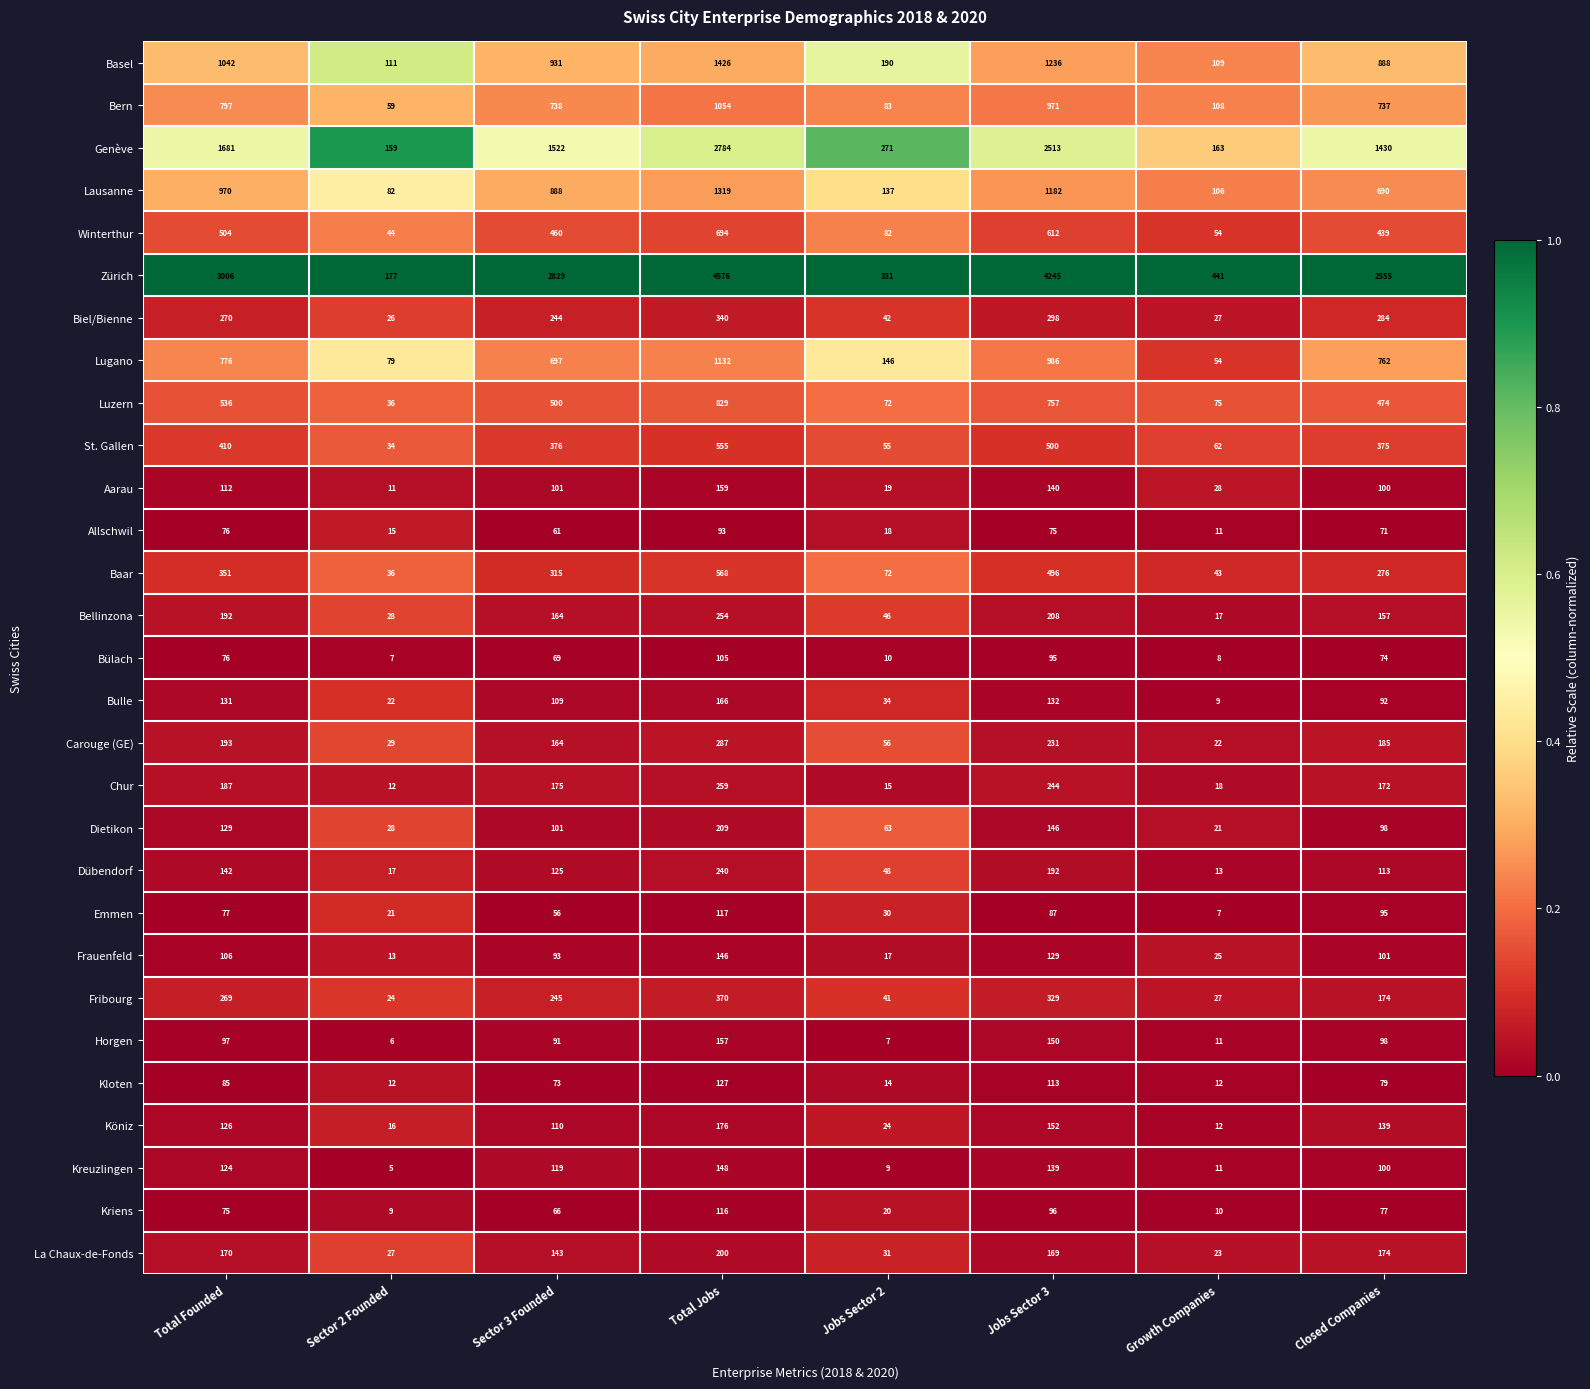

Which series has the widest spread of values?

Zürich